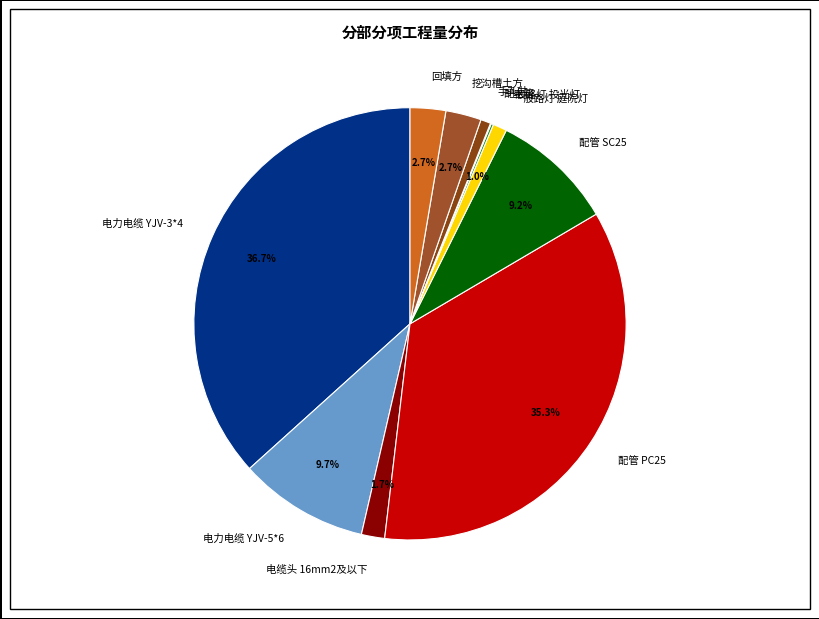

What percentage is the 一般路灯 庭院灯 slice, to the nearest percent?

1%